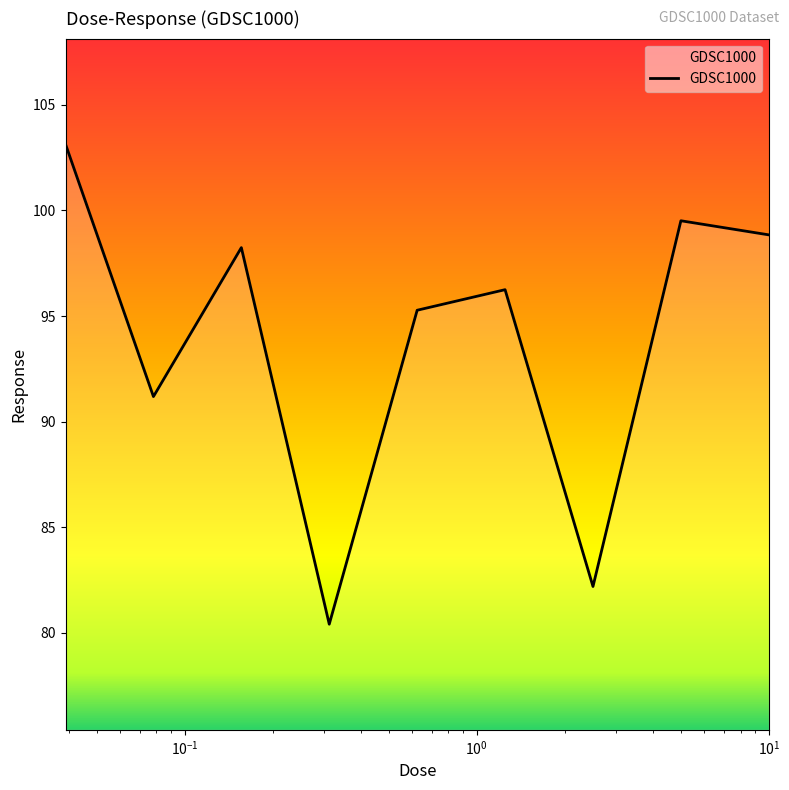

What is the smallest value displayed?

80.4